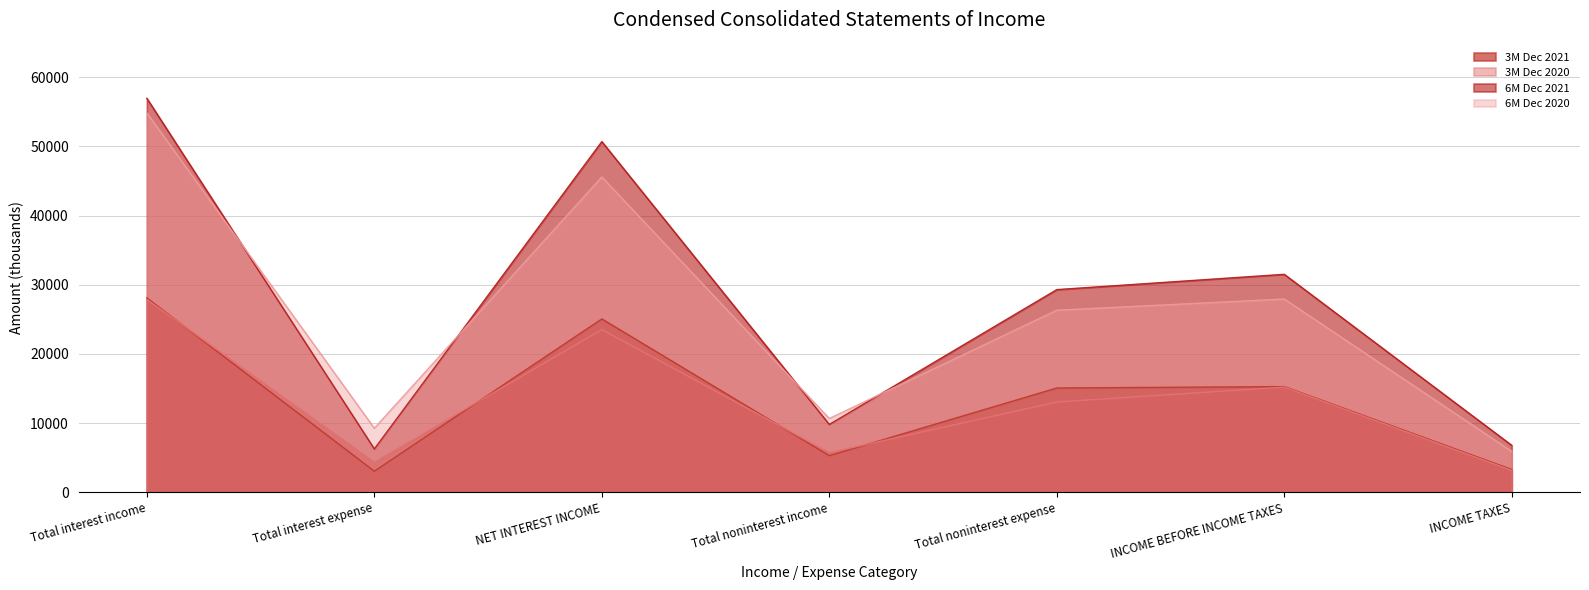

How many interior local peaks does the 6M Dec 2021 series have?

2